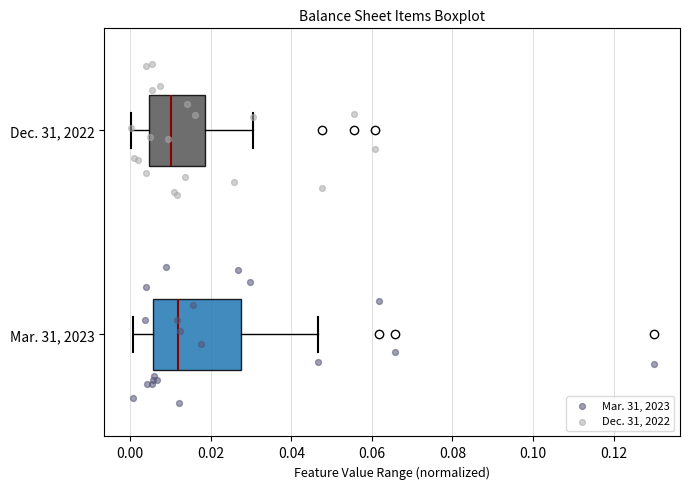

Where does the right whisker of the box for Dec. 31, 2022 end on the x-axis? The values are not printed on the chart, so give them approximately, as read against the axis.

0.030